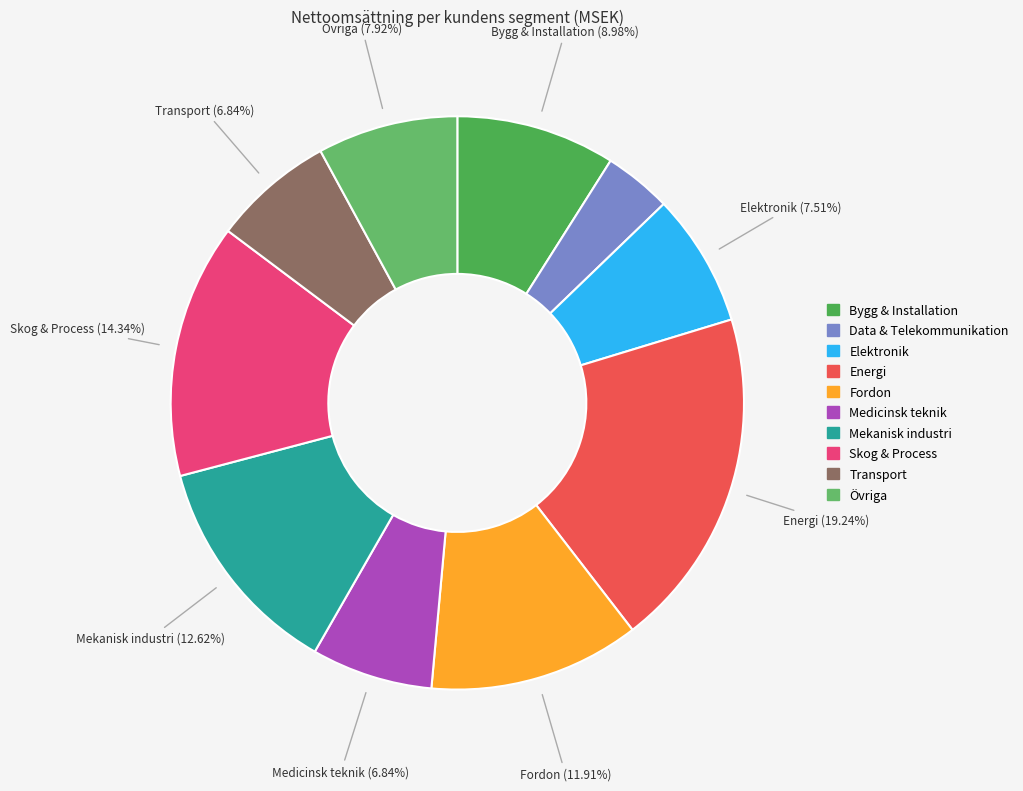

The Medicinsk teknik slice represents 7% of the pie. True or false?

True